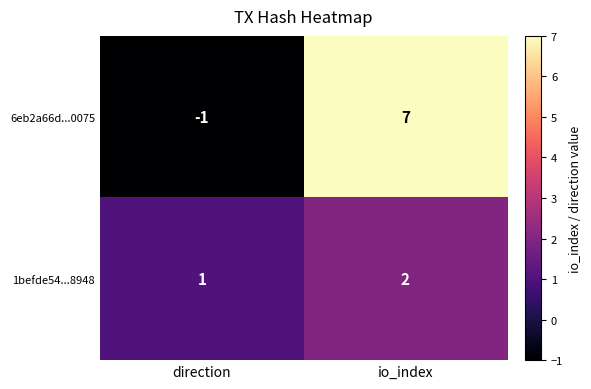

Which series has the widest spread of values?

6eb2a66d...0075